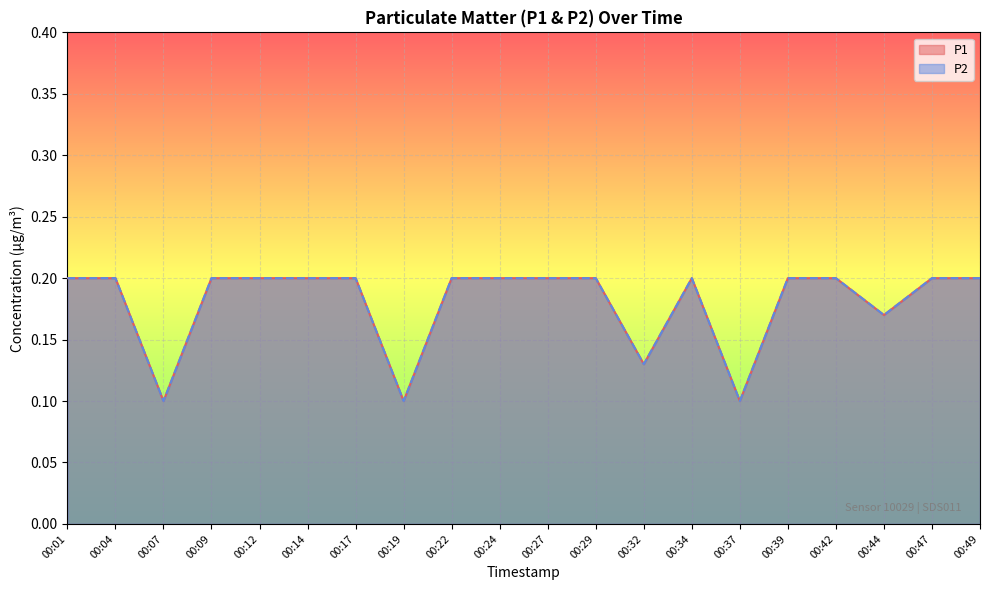

What is the value of the P2 point at the 15th from the left?

0.1